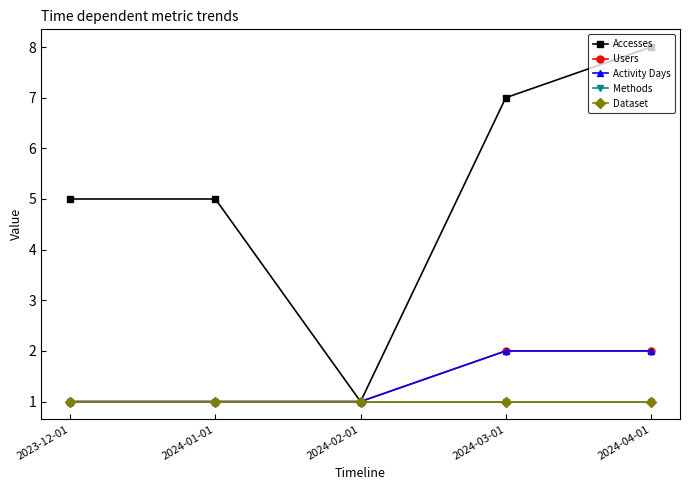

Which series has the largest range (max minus min)?

Accesses